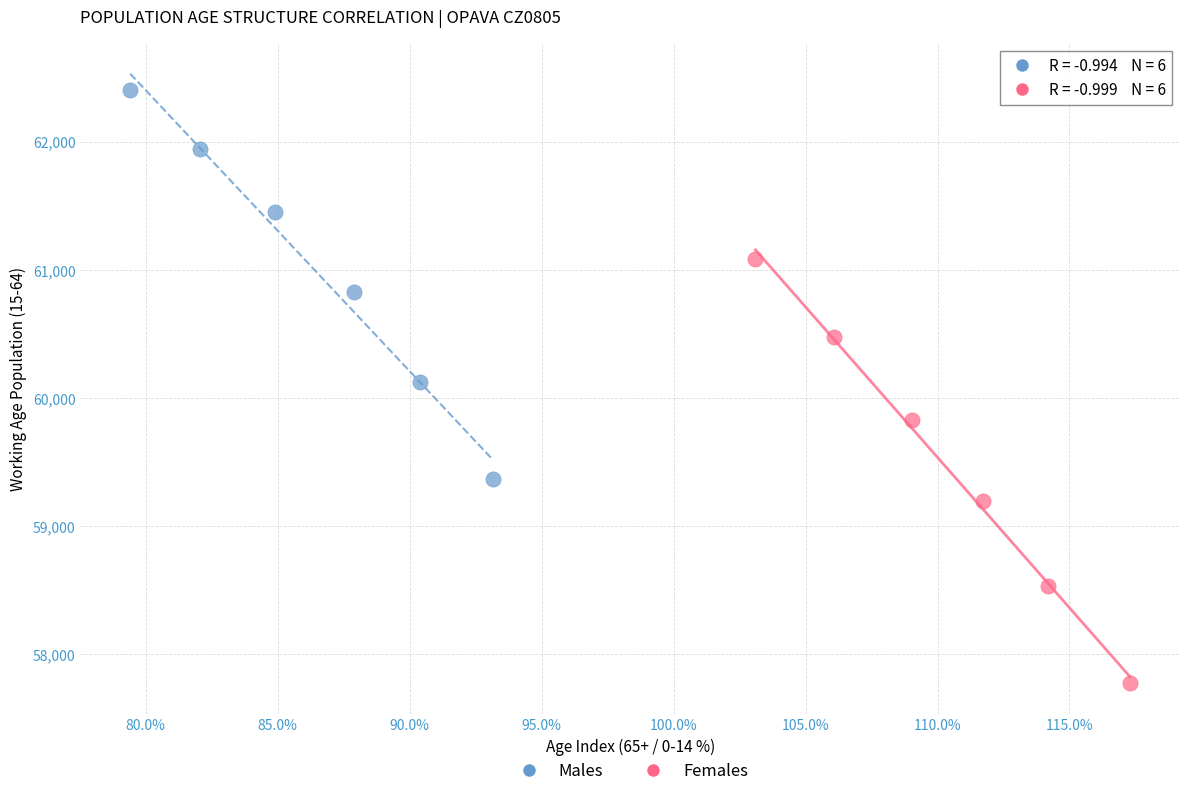

What are all the series names shown in the legend?

Males, Females